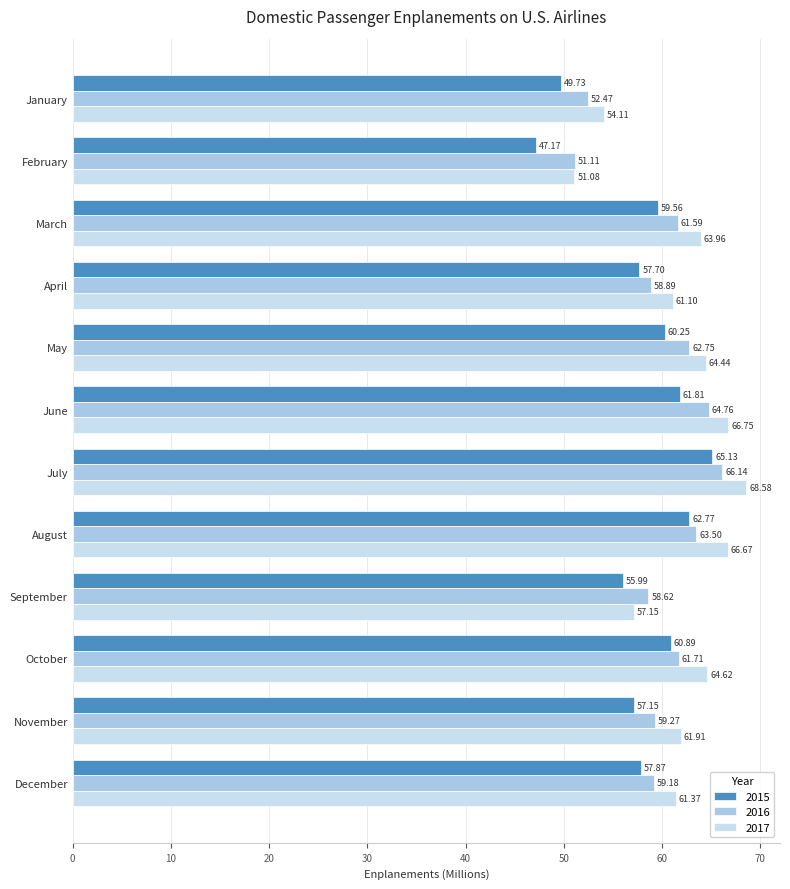

What is the difference between the highest and lowest values at January?

4.4